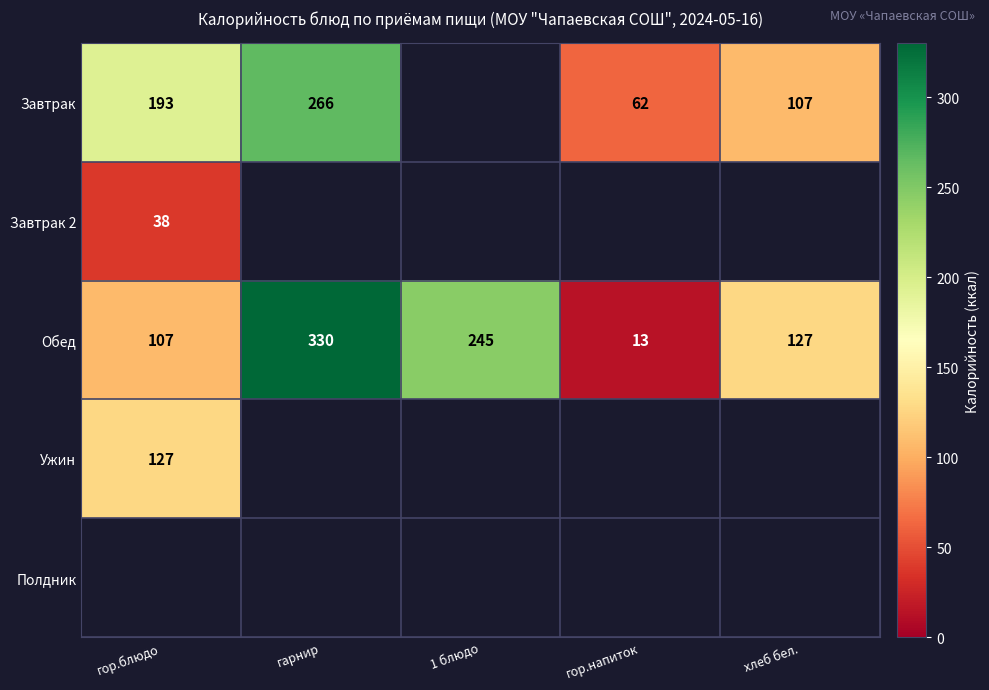

How many distinct data groups are displayed?

5